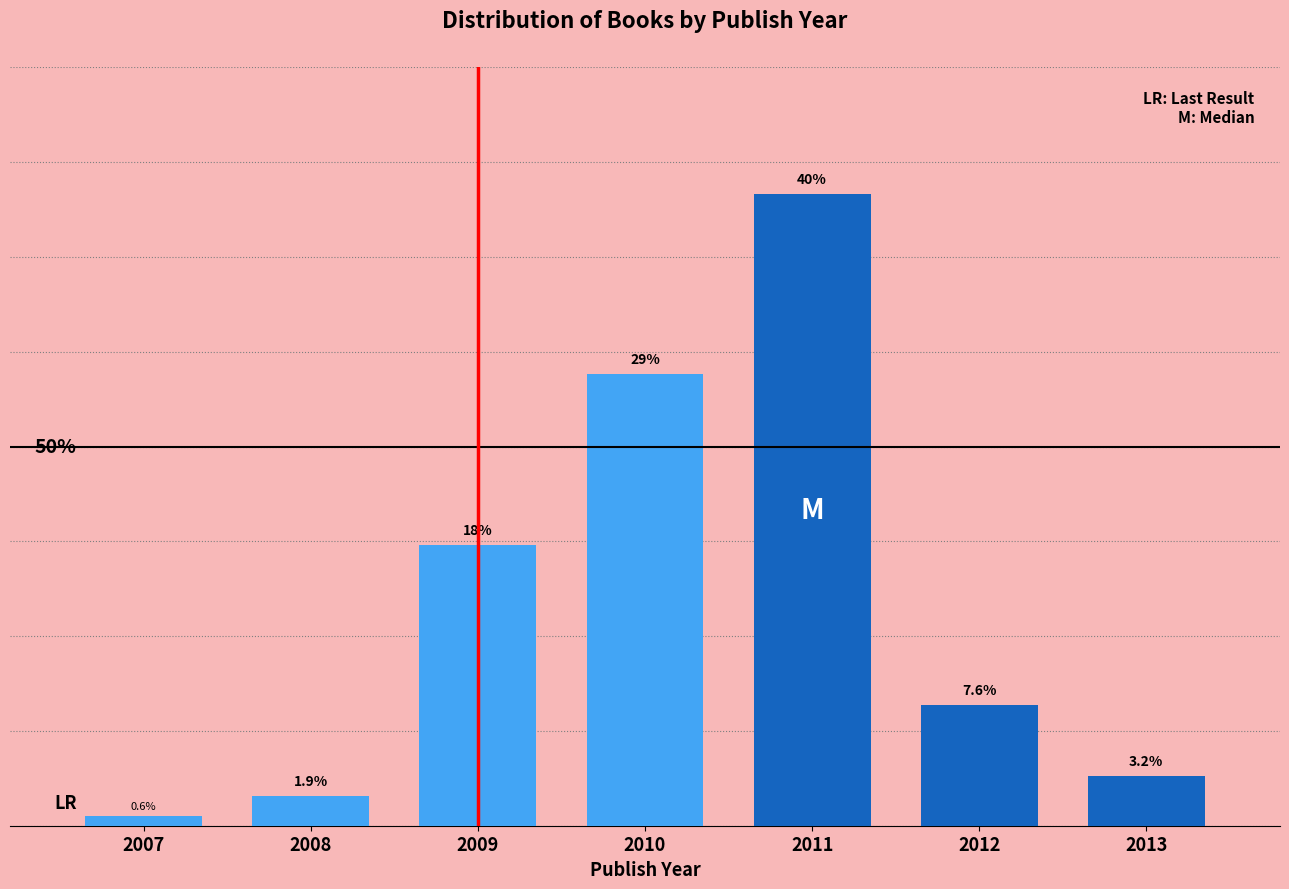

Rank the categories by value from lowest to highest.

2007, 2008, 2013, 2012, 2009, 2010, 2011